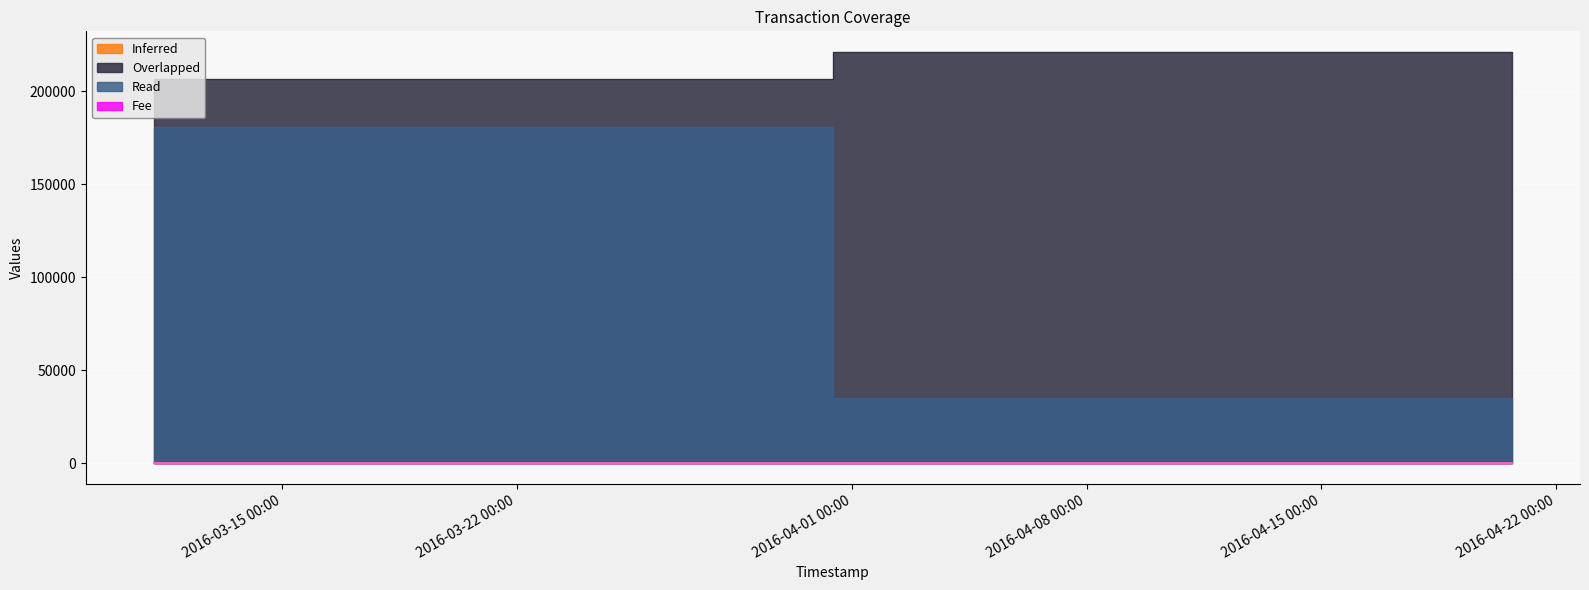

True or false: Read has a value of 301820.4 at 2016-03-11 04:27:47.

False